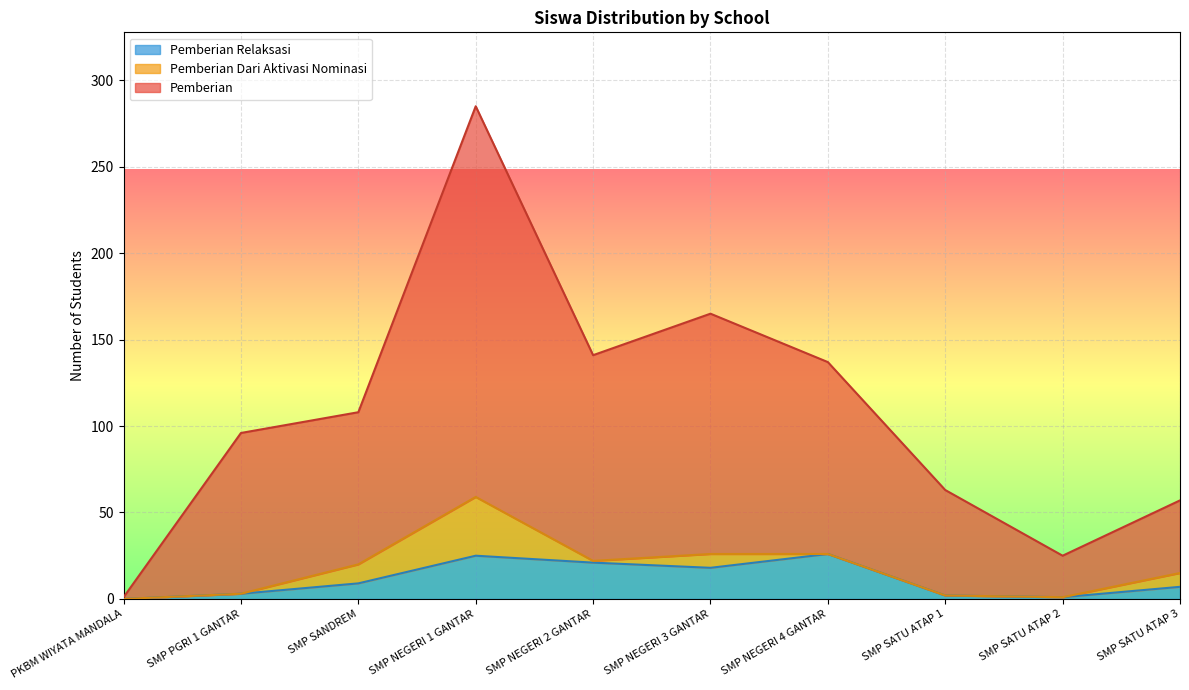

Which series has the largest range (max minus min)?

Pemberian